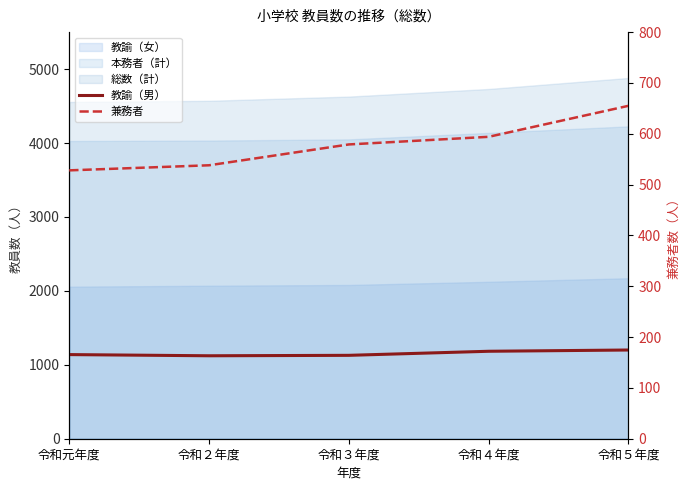

What is the label of the 2nd point from the right?

令和４年度